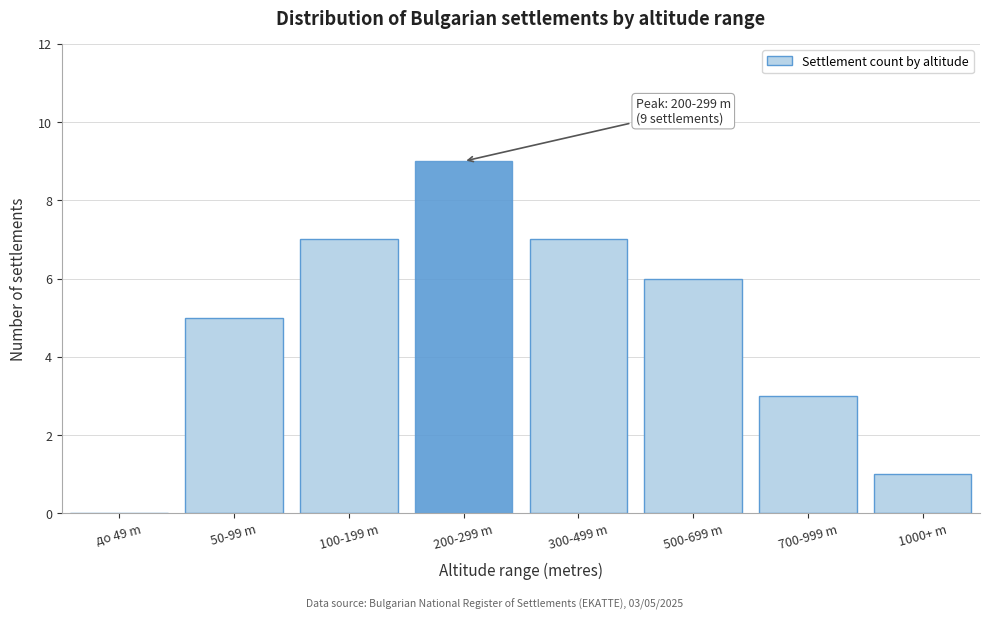

Reading right to left, what are all the values shown in this chart?

1000+ m=1	700-999 m=3	500-699 m=6	300-499 m=7	200-299 m=9	100-199 m=7	50-99 m=5	до 49 m=0